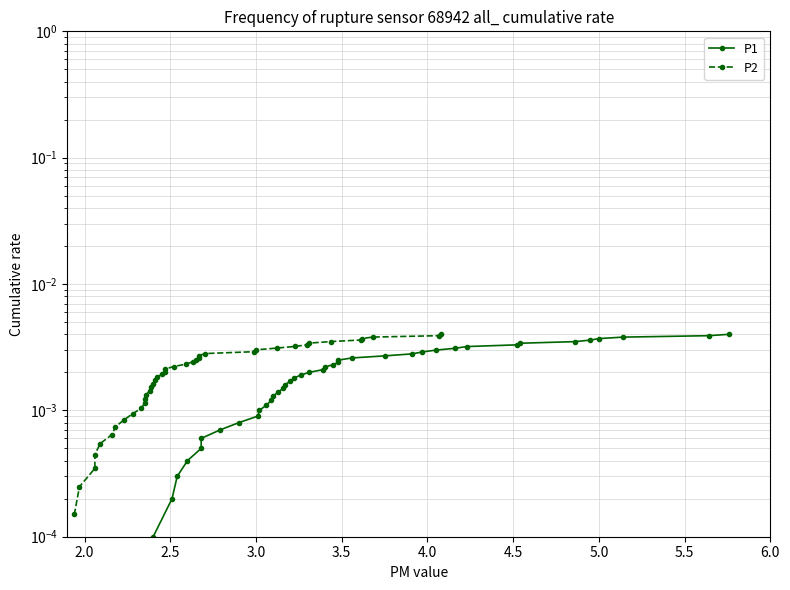

True or false: P1 and P2 cross at least once.

False